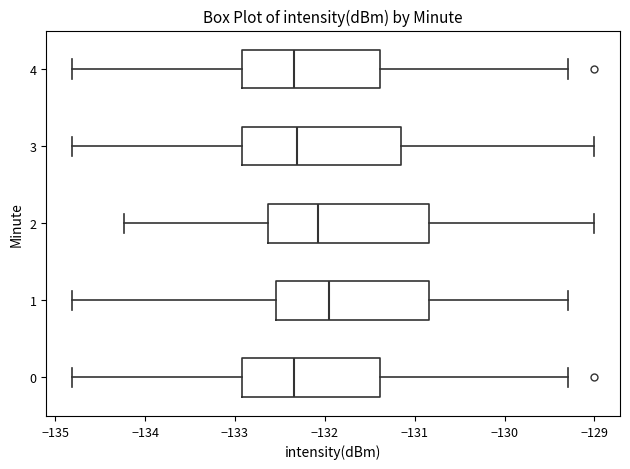

Reading bottom to top, read every box against the x-axis: the position of its median line, the range the box covers, and the ends of its whiskers. The values are not printed on the chart, so give them approximately, as read against the axis.

0: median -132.3, box -132.9 to -131.4, whiskers -134.8 to -129.3
1: median -132.0, box -132.5 to -130.8, whiskers -134.8 to -129.3
2: median -132.1, box -132.6 to -130.8, whiskers -134.2 to -129.0
3: median -132.3, box -132.9 to -131.2, whiskers -134.8 to -129.0
4: median -132.3, box -132.9 to -131.4, whiskers -134.8 to -129.3